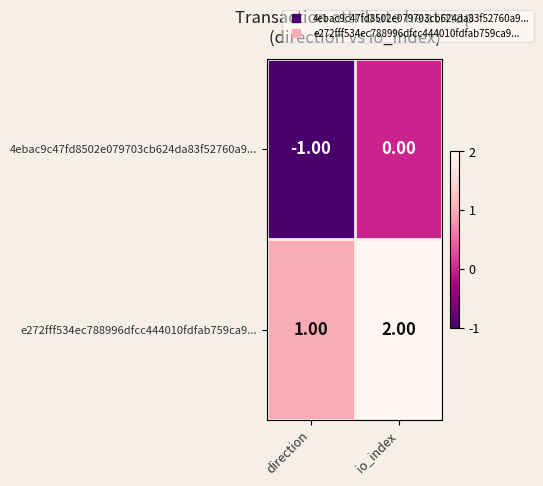

Rank the series at io_index from lowest to highest value.

4ebac9c47fd8502e079703cb624da83f52760a9..., e272fff534ec788996dfcc444010fdfab759ca9...